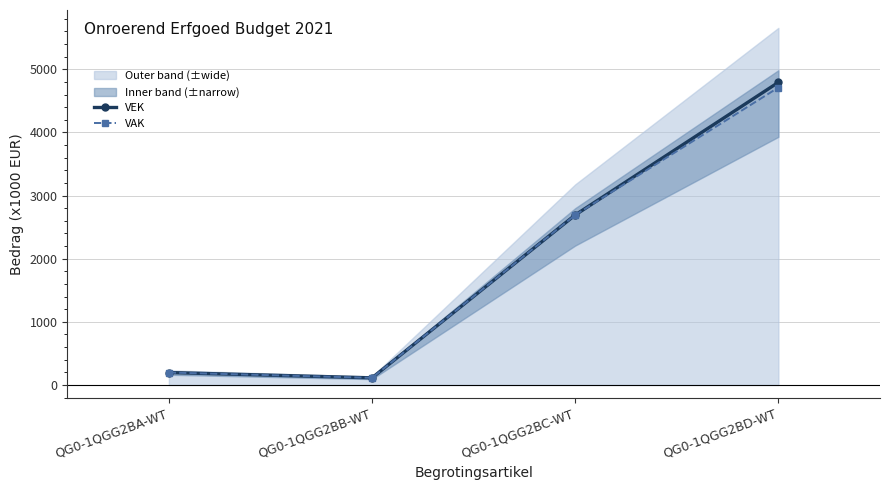

Which series has the largest range (max minus min)?

VEK